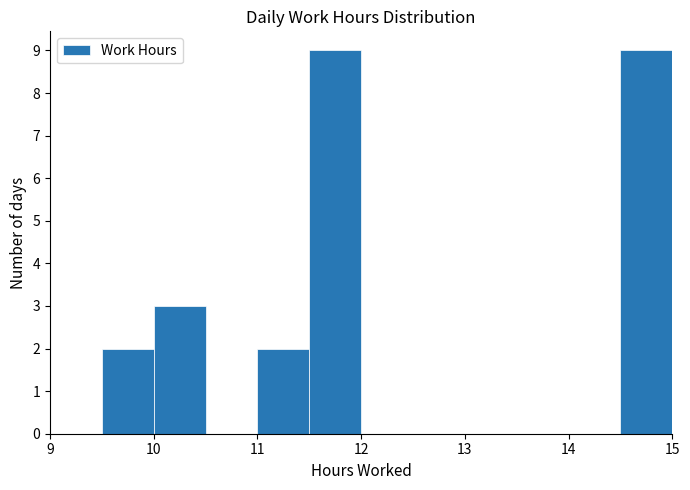

What is the height of the bar covering 10.0 to 10.5 on the x-axis? The values are not printed on the chart, so give them approximately, as read against the axis.

3